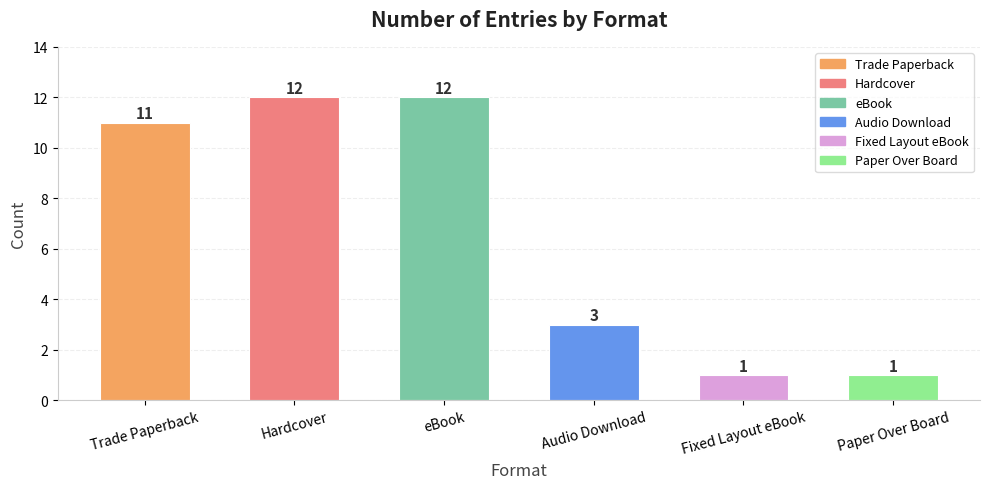

At which label is the value closest to 6?

Audio Download